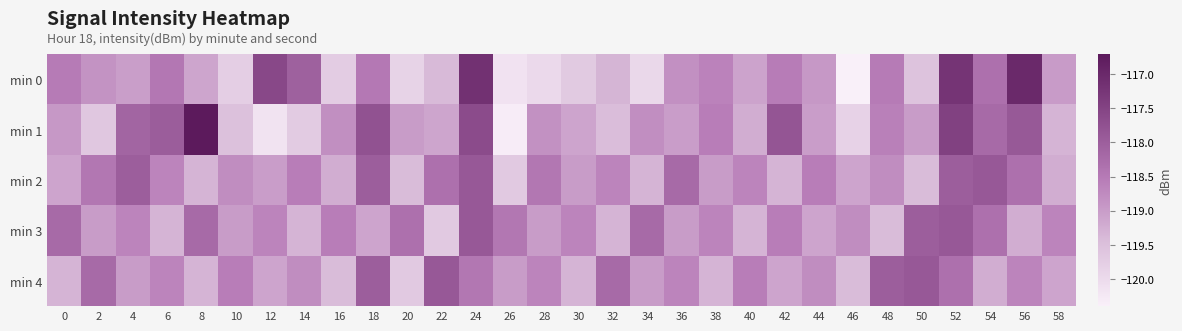

Which series has the largest range (max minus min)?

min 1